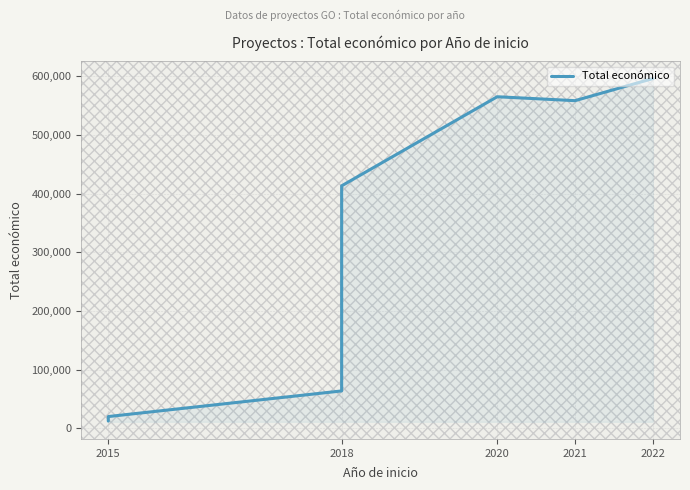

True or false: the data shows 344242 at 2022.

False